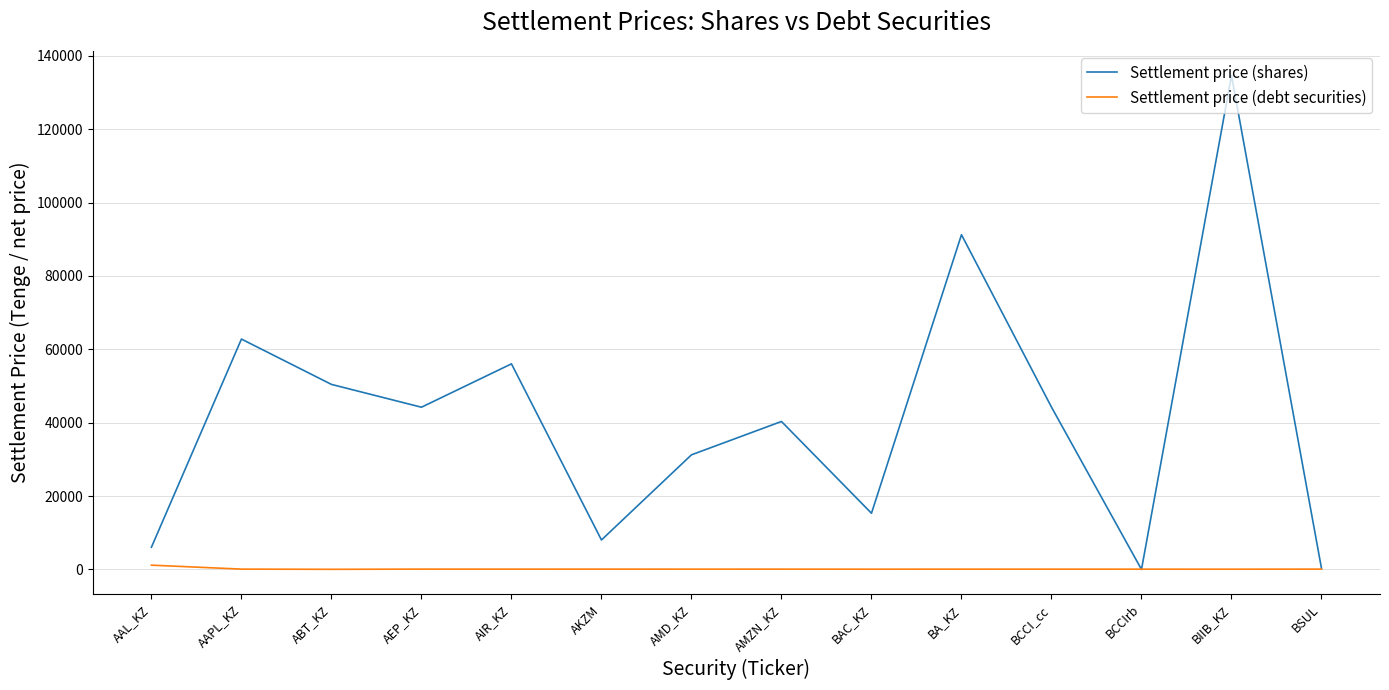

How many categories are shown in the chart?

14